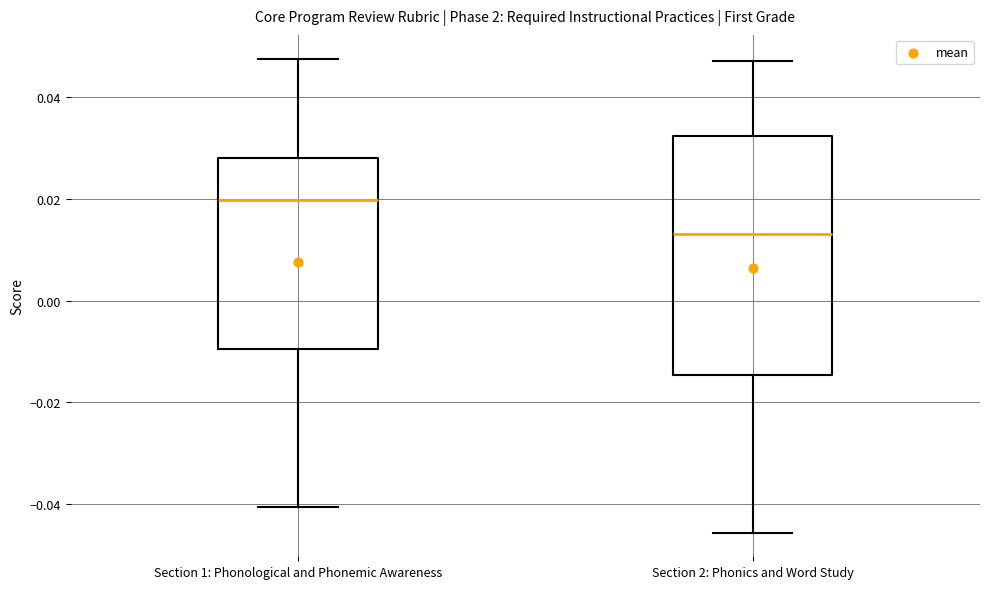

Which box has the highest median line?

Section 1: Phonological and Phonemic Awareness